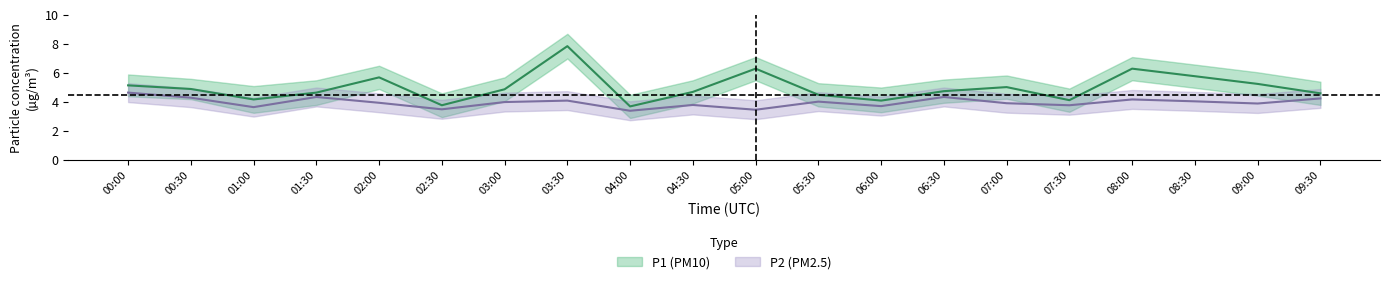

Between 05:00 and 02:00, which is larger?

05:00